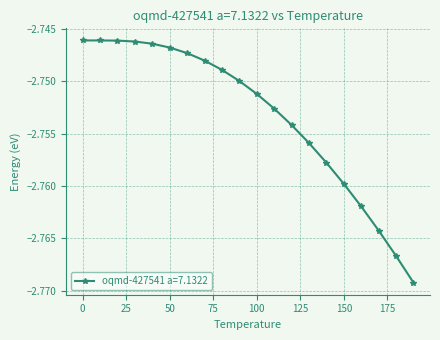

Reading right to left, what are all the values shown in this chart?

190.0=-2.8	180.0=-2.8	170.0=-2.8	160.0=-2.8	150.0=-2.8	140.0=-2.8	130.0=-2.8	120.0=-2.8	110.0=-2.8	100.0=-2.8	90.0=-2.7	80.0=-2.7	70.0=-2.7	60.0=-2.7	50.0=-2.7	40.0=-2.7	30.0=-2.7	20.0=-2.7	10.0=-2.7	0.0=-2.7